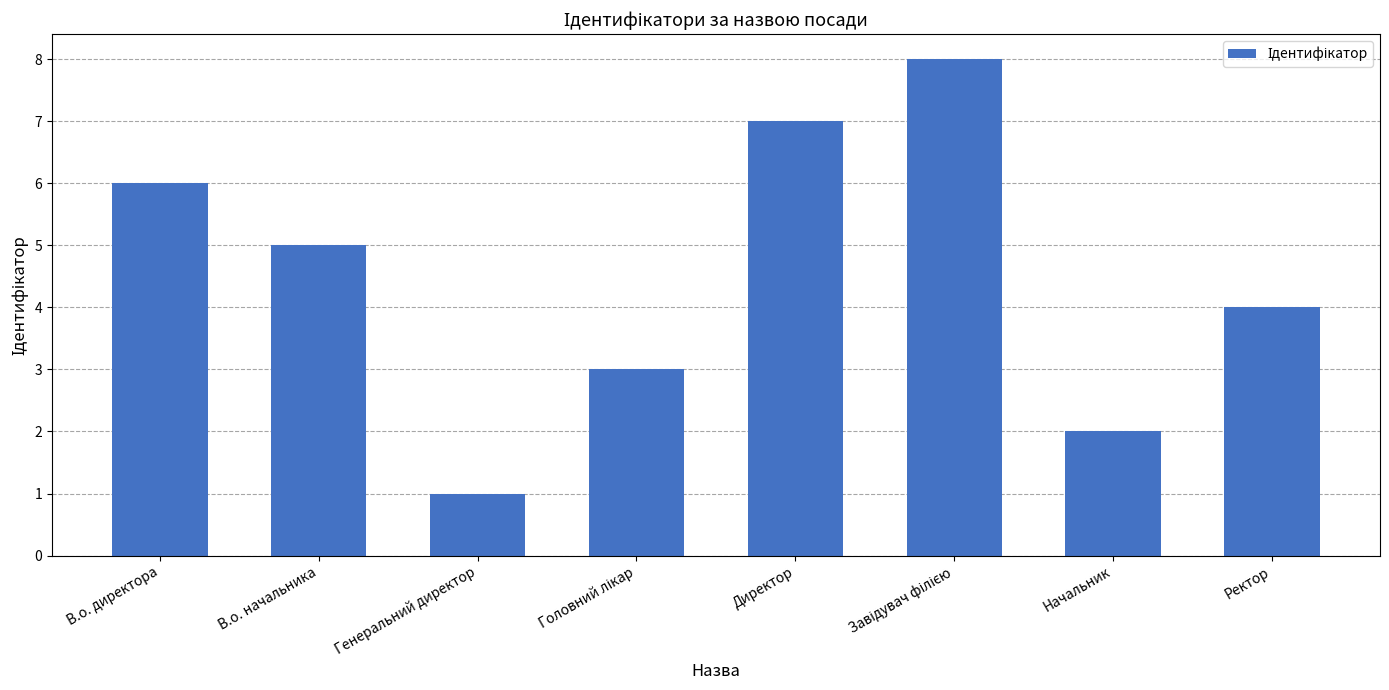

What is the label of the 7th bar from the right?

В.о. начальника